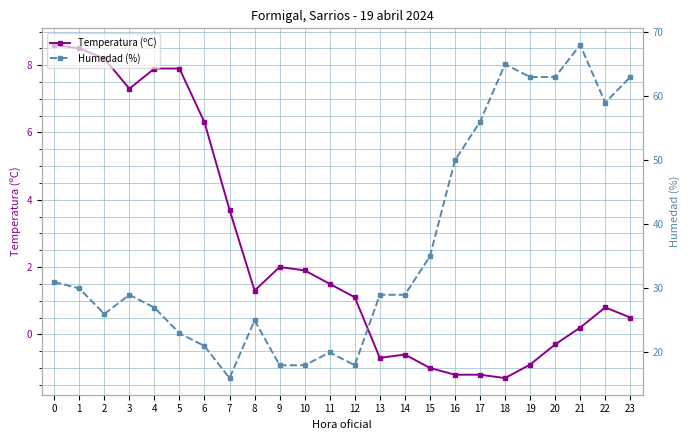

At which category does Humedad (%) reach its first local peak?

3